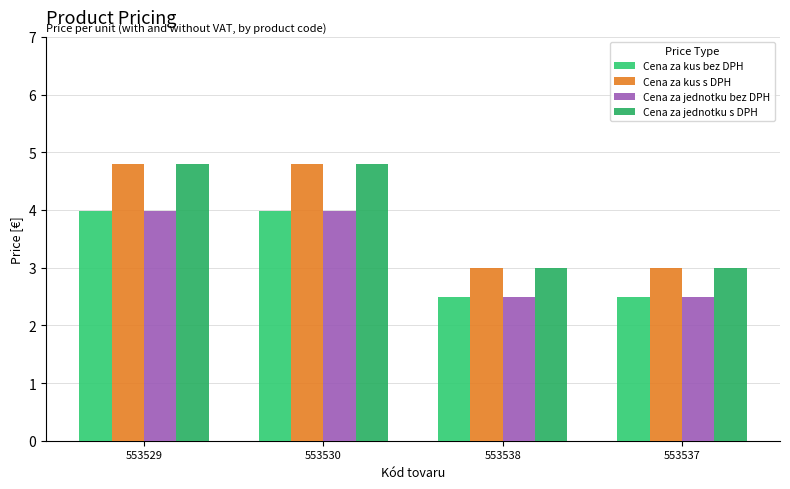

Count the Cena za kus s DPH values in the range 2 to 4.

2